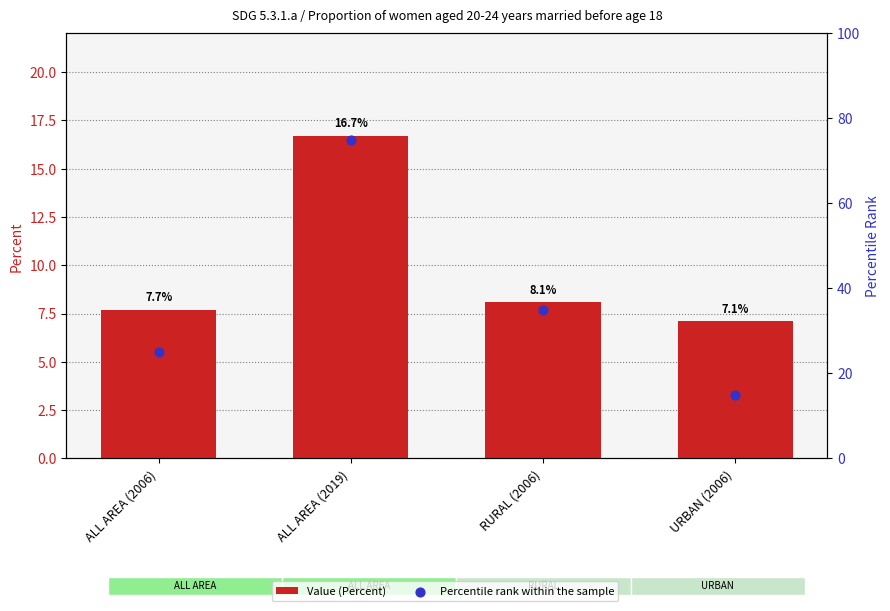

What is the total value across all series at URBAN (2006)?

22.1